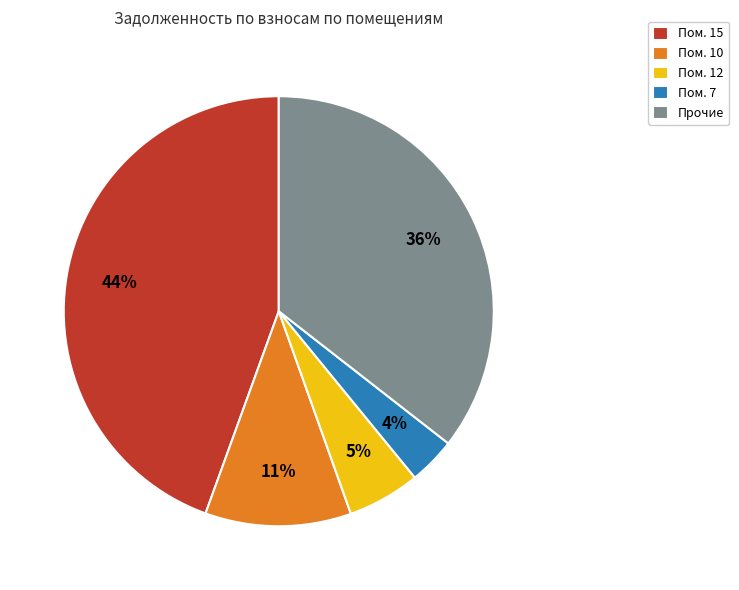

What percentage is the Пом. 12 slice, to the nearest percent?

5%